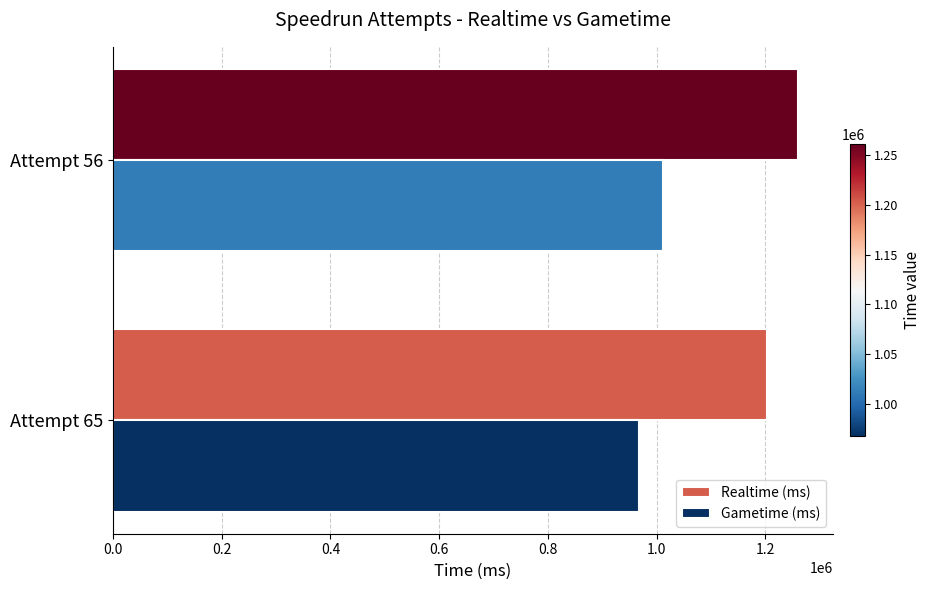

What is the spread (max minus min) of values at Attempt 65?

236005